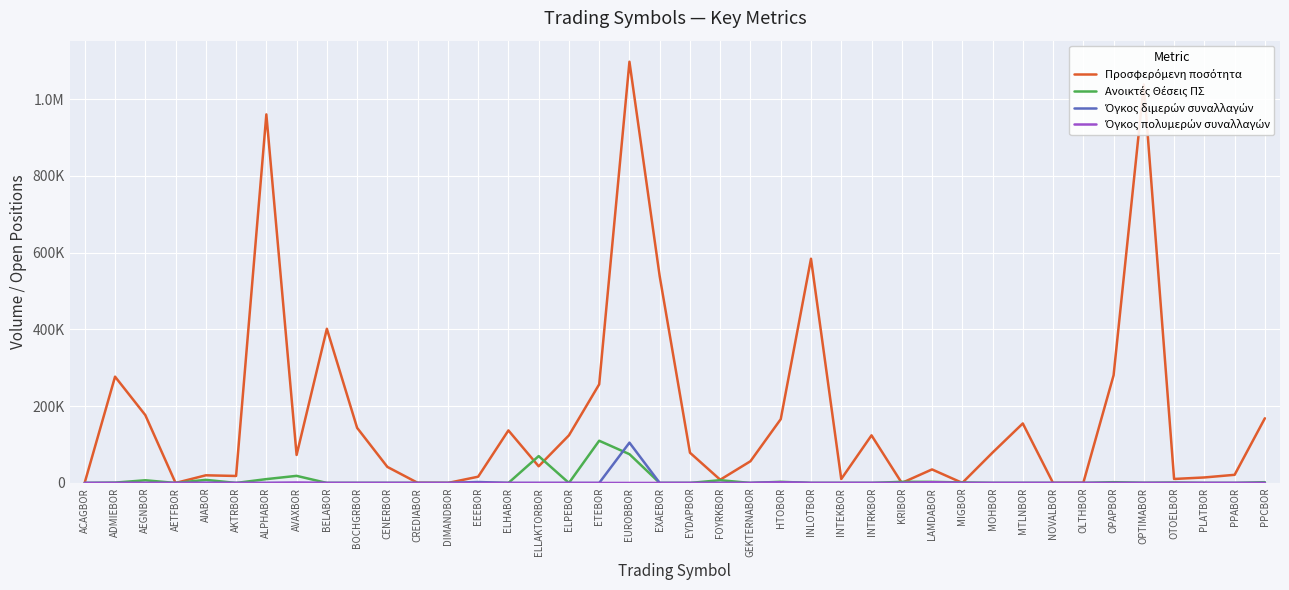

What is the average value of the Ανοικτές Θέσεις ΠΣ series?

8057